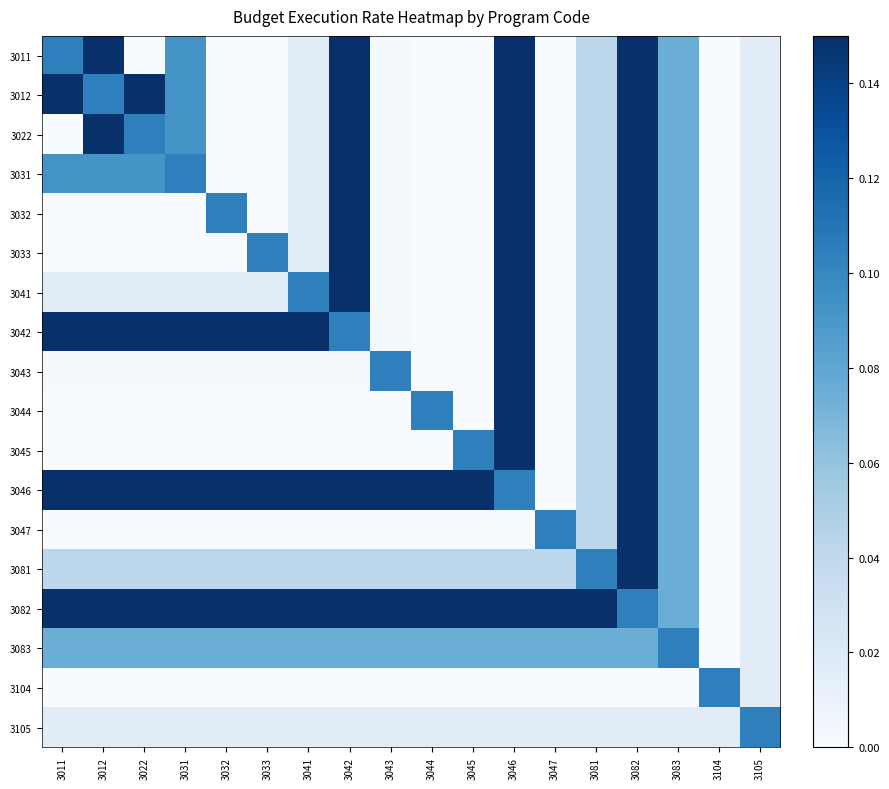

Reading left to right, transcribe all the data shown in this chart.

3011: 3011=0.1	3012=0.1	3022=0.0	3031=0.1	3032=0.0	3033=0.0	3041=0.0	3042=0.1	3043=0.0	3044=0.0	3045=0.0	3046=0.1	3047=0.0	3081=0.0	3082=0.1	3083=0.1	3104=0.0	3105=0.0
3012: 3011=0.1	3012=0.1	3022=0.1	3031=0.1	3032=0.0	3033=0.0	3041=0.0	3042=0.1	3043=0.0	3044=0.0	3045=0.0	3046=0.1	3047=0.0	3081=0.0	3082=0.1	3083=0.1	3104=0.0	3105=0.0
3022: 3011=0.0	3012=0.1	3022=0.1	3031=0.1	3032=0.0	3033=0.0	3041=0.0	3042=0.1	3043=0.0	3044=0.0	3045=0.0	3046=0.1	3047=0.0	3081=0.0	3082=0.1	3083=0.1	3104=0.0	3105=0.0
3031: 3011=0.1	3012=0.1	3022=0.1	3031=0.1	3032=0.0	3033=0.0	3041=0.0	3042=0.1	3043=0.0	3044=0.0	3045=0.0	3046=0.1	3047=0.0	3081=0.0	3082=0.1	3083=0.1	3104=0.0	3105=0.0
3032: 3011=0.0	3012=0.0	3022=0.0	3031=0.0	3032=0.1	3033=0.0	3041=0.0	3042=0.1	3043=0.0	3044=0.0	3045=0.0	3046=0.1	3047=0.0	3081=0.0	3082=0.1	3083=0.1	3104=0.0	3105=0.0
3033: 3011=0.0	3012=0.0	3022=0.0	3031=0.0	3032=0.0	3033=0.1	3041=0.0	3042=0.1	3043=0.0	3044=0.0	3045=0.0	3046=0.1	3047=0.0	3081=0.0	3082=0.1	3083=0.1	3104=0.0	3105=0.0
3041: 3011=0.0	3012=0.0	3022=0.0	3031=0.0	3032=0.0	3033=0.0	3041=0.1	3042=0.1	3043=0.0	3044=0.0	3045=0.0	3046=0.1	3047=0.0	3081=0.0	3082=0.1	3083=0.1	3104=0.0	3105=0.0
3042: 3011=0.1	3012=0.1	3022=0.1	3031=0.1	3032=0.1	3033=0.1	3041=0.1	3042=0.1	3043=0.0	3044=0.0	3045=0.0	3046=0.1	3047=0.0	3081=0.0	3082=0.1	3083=0.1	3104=0.0	3105=0.0
3043: 3011=0.0	3012=0.0	3022=0.0	3031=0.0	3032=0.0	3033=0.0	3041=0.0	3042=0.0	3043=0.1	3044=0.0	3045=0.0	3046=0.1	3047=0.0	3081=0.0	3082=0.1	3083=0.1	3104=0.0	3105=0.0
3044: 3011=0.0	3012=0.0	3022=0.0	3031=0.0	3032=0.0	3033=0.0	3041=0.0	3042=0.0	3043=0.0	3044=0.1	3045=0.0	3046=0.1	3047=0.0	3081=0.0	3082=0.1	3083=0.1	3104=0.0	3105=0.0
3045: 3011=0.0	3012=0.0	3022=0.0	3031=0.0	3032=0.0	3033=0.0	3041=0.0	3042=0.0	3043=0.0	3044=0.0	3045=0.1	3046=0.1	3047=0.0	3081=0.0	3082=0.1	3083=0.1	3104=0.0	3105=0.0
3046: 3011=0.1	3012=0.1	3022=0.1	3031=0.1	3032=0.1	3033=0.1	3041=0.1	3042=0.1	3043=0.1	3044=0.1	3045=0.1	3046=0.1	3047=0.0	3081=0.0	3082=0.1	3083=0.1	3104=0.0	3105=0.0
3047: 3011=0.0	3012=0.0	3022=0.0	3031=0.0	3032=0.0	3033=0.0	3041=0.0	3042=0.0	3043=0.0	3044=0.0	3045=0.0	3046=0.0	3047=0.1	3081=0.0	3082=0.1	3083=0.1	3104=0.0	3105=0.0
3081: 3011=0.0	3012=0.0	3022=0.0	3031=0.0	3032=0.0	3033=0.0	3041=0.0	3042=0.0	3043=0.0	3044=0.0	3045=0.0	3046=0.0	3047=0.0	3081=0.1	3082=0.1	3083=0.1	3104=0.0	3105=0.0
3082: 3011=0.1	3012=0.1	3022=0.1	3031=0.1	3032=0.1	3033=0.1	3041=0.1	3042=0.1	3043=0.1	3044=0.1	3045=0.1	3046=0.1	3047=0.1	3081=0.1	3082=0.1	3083=0.1	3104=0.0	3105=0.0
3083: 3011=0.1	3012=0.1	3022=0.1	3031=0.1	3032=0.1	3033=0.1	3041=0.1	3042=0.1	3043=0.1	3044=0.1	3045=0.1	3046=0.1	3047=0.1	3081=0.1	3082=0.1	3083=0.1	3104=0.0	3105=0.0
3104: 3011=0.0	3012=0.0	3022=0.0	3031=0.0	3032=0.0	3033=0.0	3041=0.0	3042=0.0	3043=0.0	3044=0.0	3045=0.0	3046=0.0	3047=0.0	3081=0.0	3082=0.0	3083=0.0	3104=0.1	3105=0.0
3105: 3011=0.0	3012=0.0	3022=0.0	3031=0.0	3032=0.0	3033=0.0	3041=0.0	3042=0.0	3043=0.0	3044=0.0	3045=0.0	3046=0.0	3047=0.0	3081=0.0	3082=0.0	3083=0.0	3104=0.0	3105=0.1